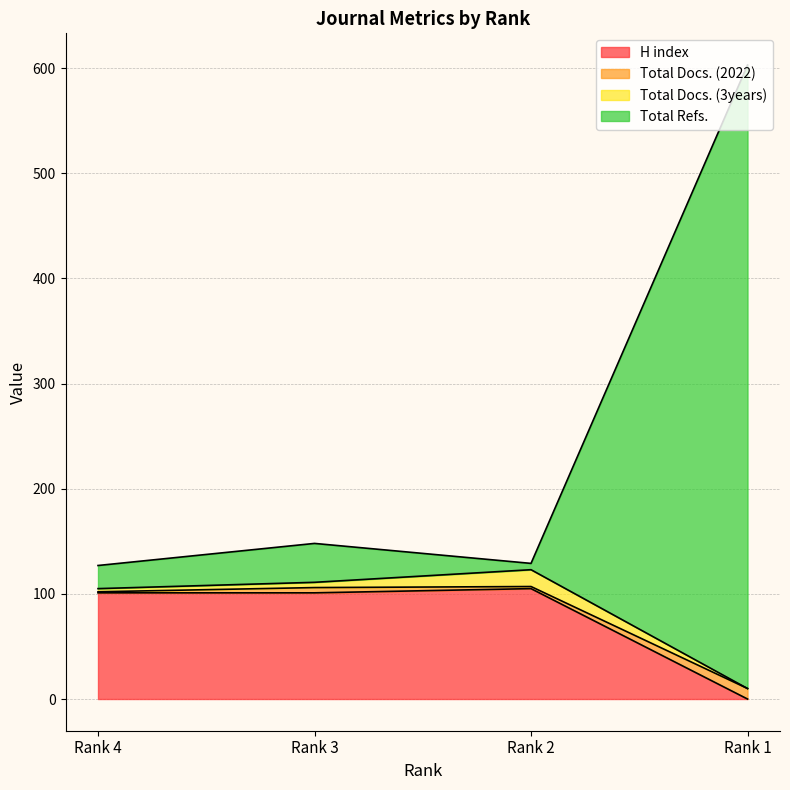

At which category does Total Refs. reach its first local peak?

Rank 3